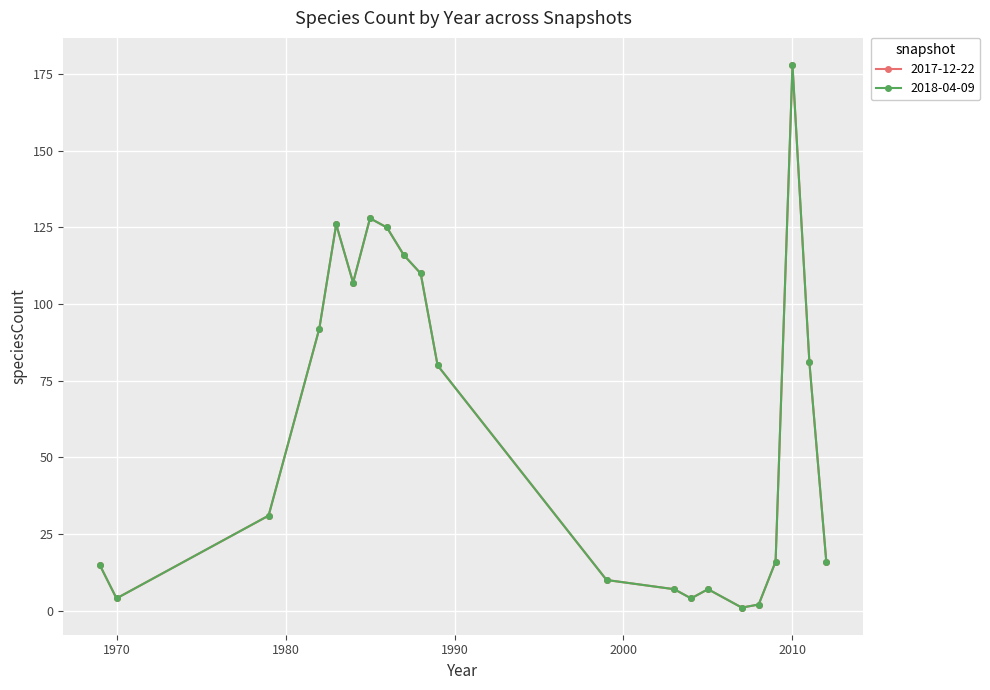

What is the difference between the second highest and minimum values in the 2017-12-22 series?

127